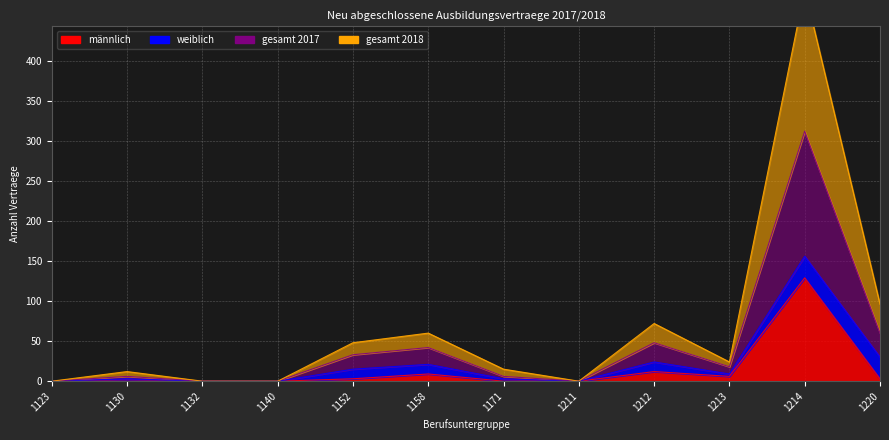

What is the average value of the gesamt 2017 series?

44